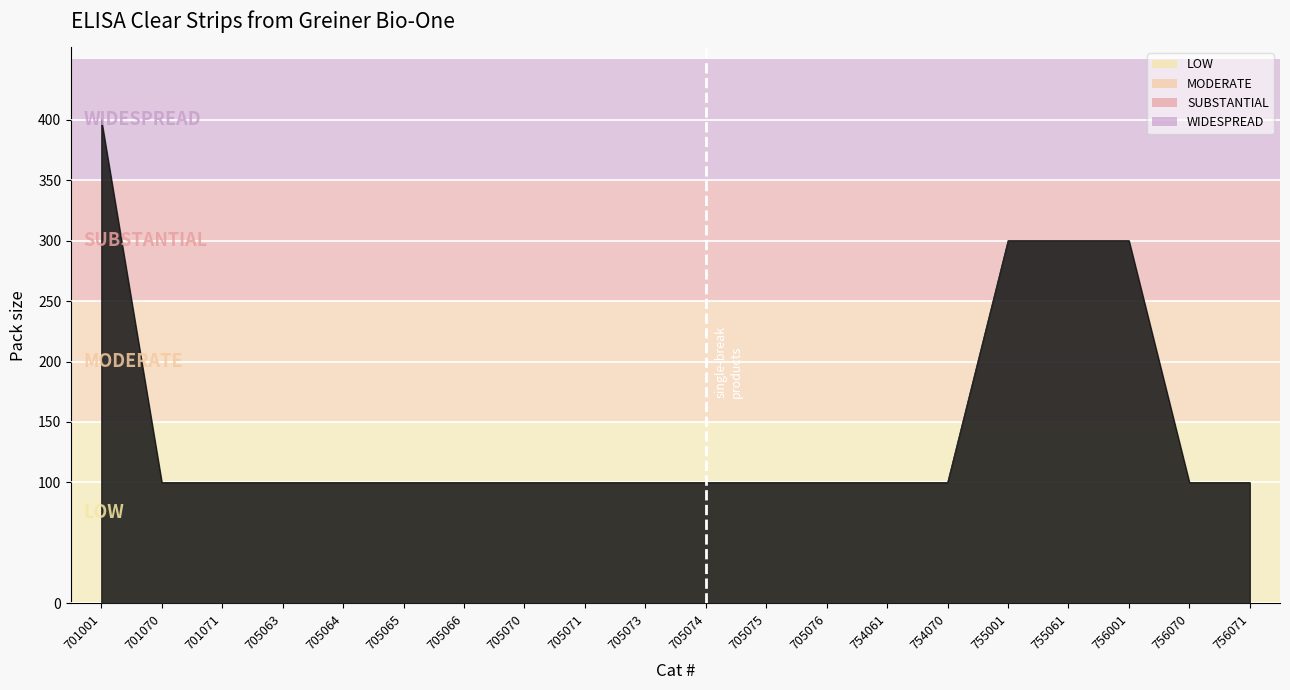

What value does the data have at 705075, to the nearest 50?

100